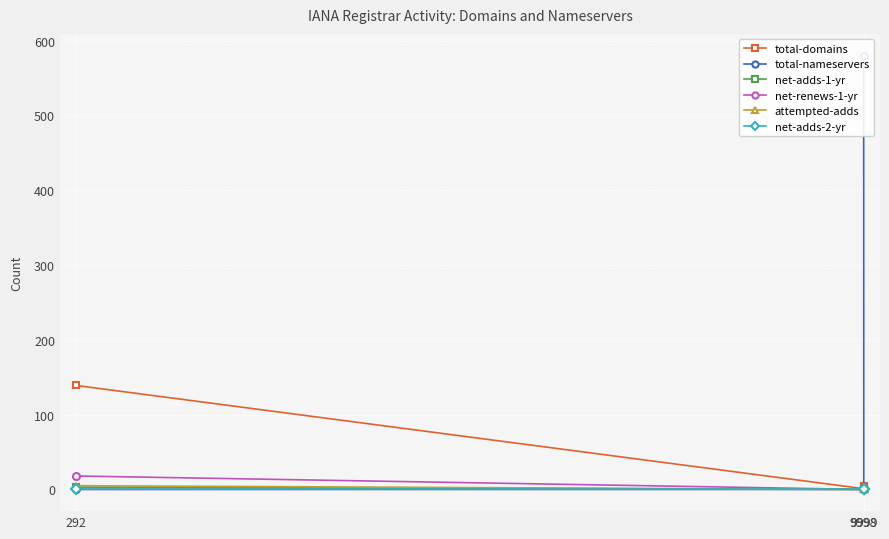

Which category has the lowest value in the net-adds-1-yr series?

9998